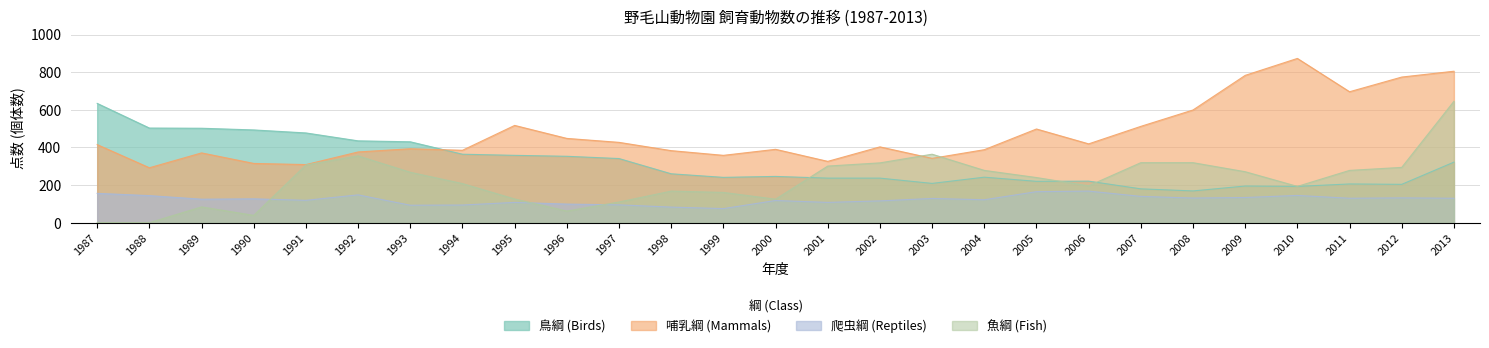

In 爬虫綱 (Reptiles), how many points are lower than both neighbors (excluding endpoints)?

8